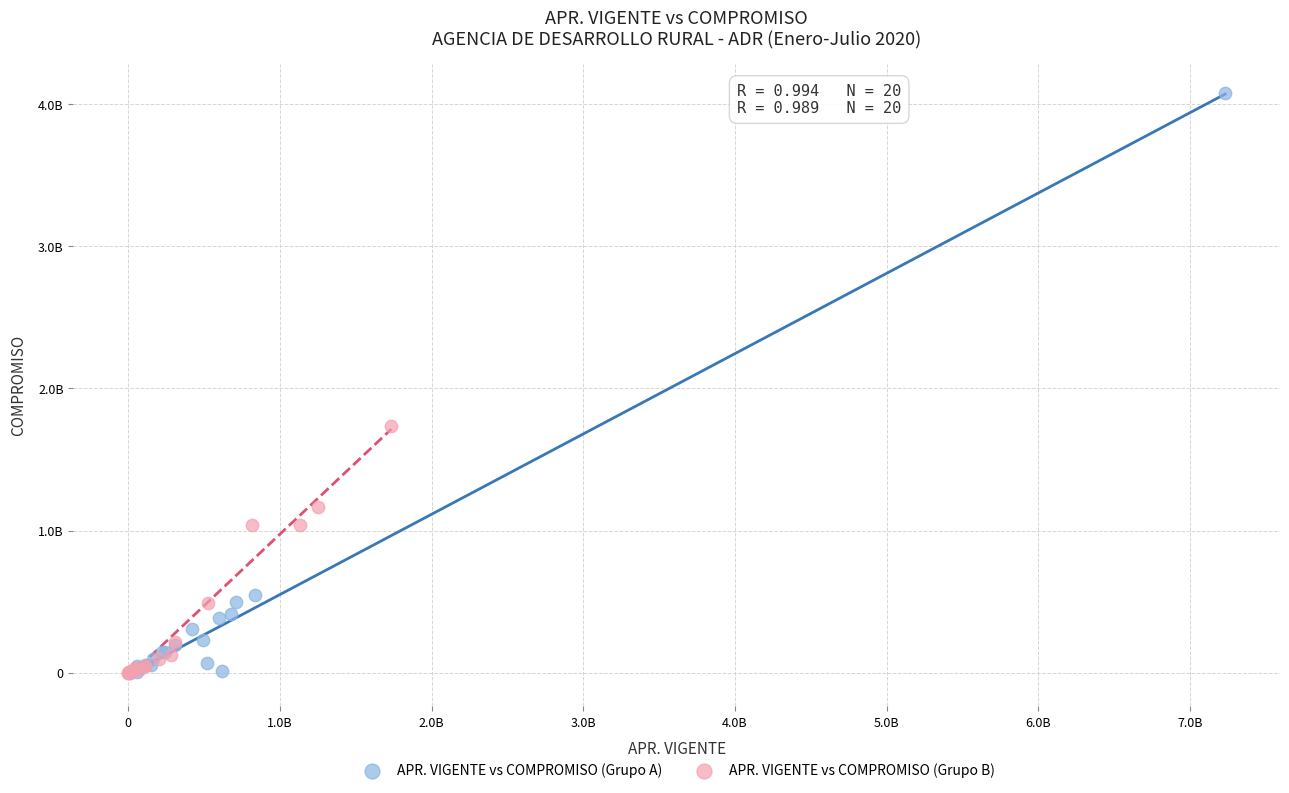

Which series has the widest spread of Y values?

APR. VIGENTE vs COMPROMISO (Grupo A)